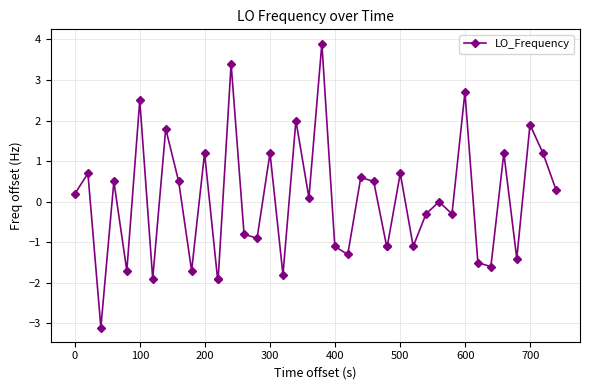

What is the smallest value displayed?

-3.1